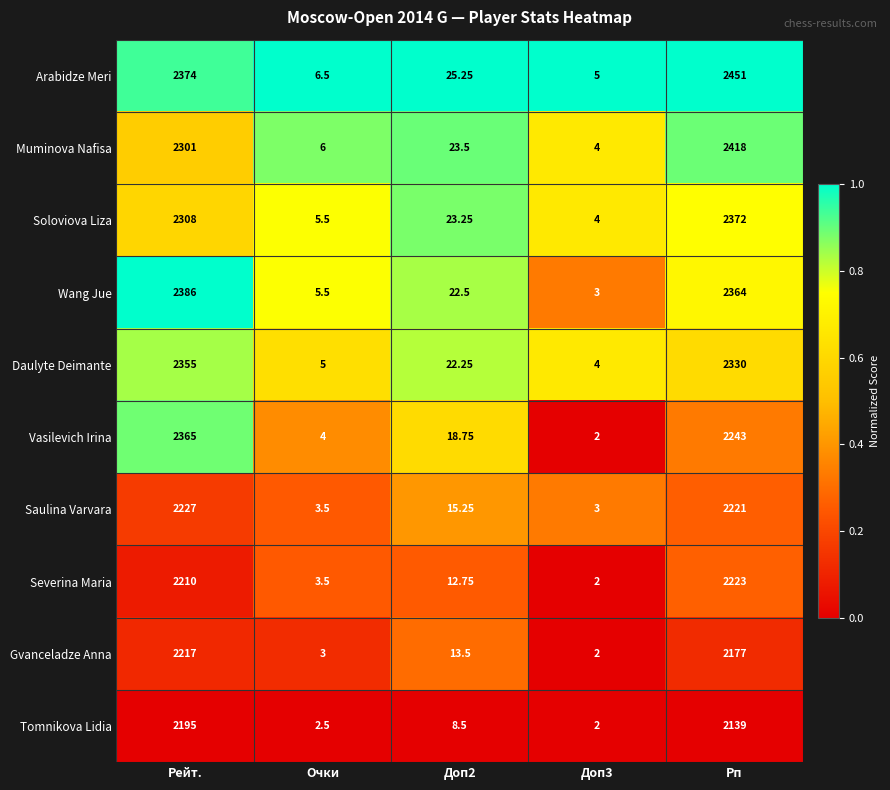

Which series has the widest spread of values?

Arabidze Meri